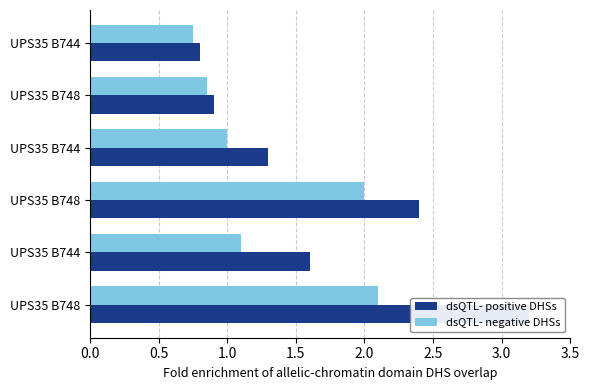

The value of dsQTL- negative DHSs at UPS35 B744 is 1.3. True or false?

False